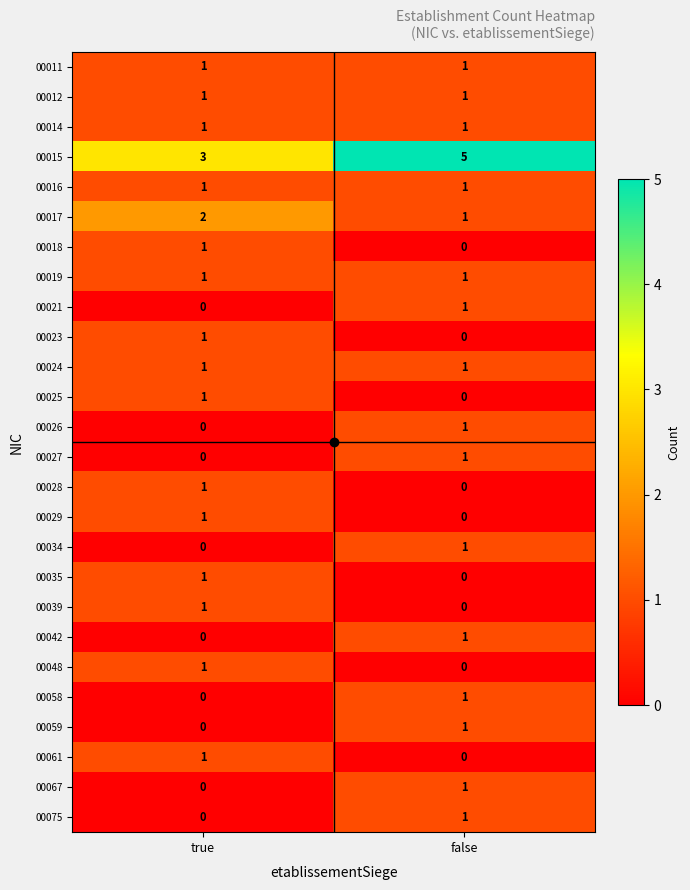

Which series has the widest spread of values?

00015